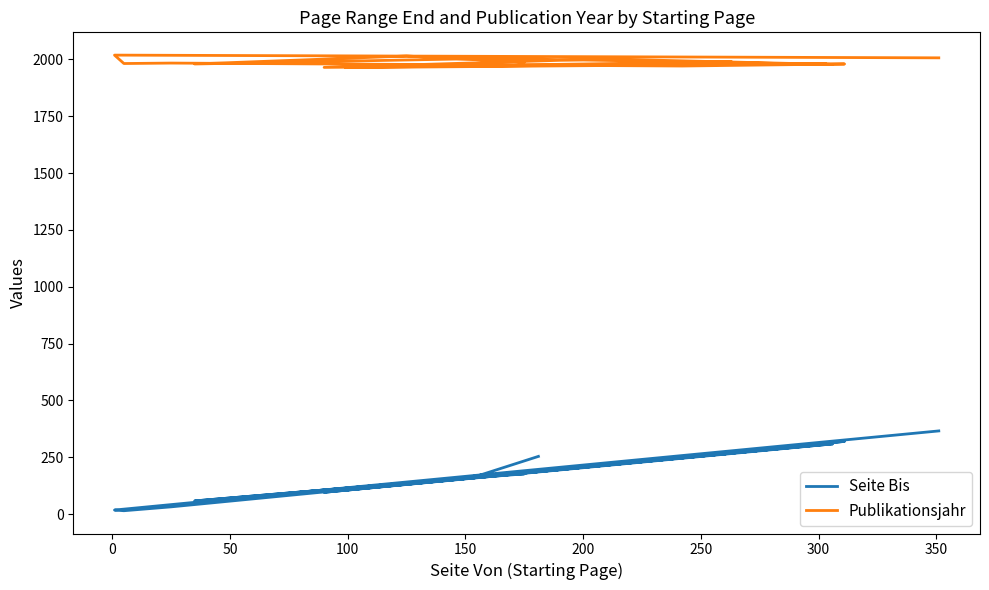

List the series in order of their overall mean, highest first.

Publikationsjahr, Seite Bis